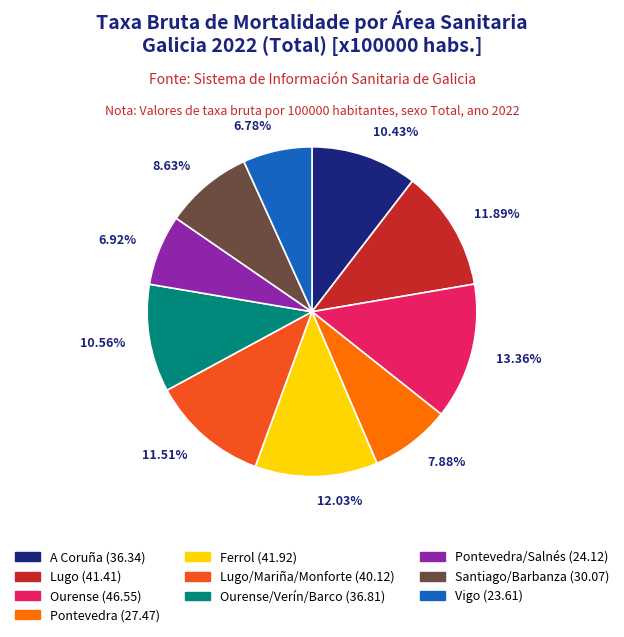

Is there any slice that represents more than half of the pie?

No